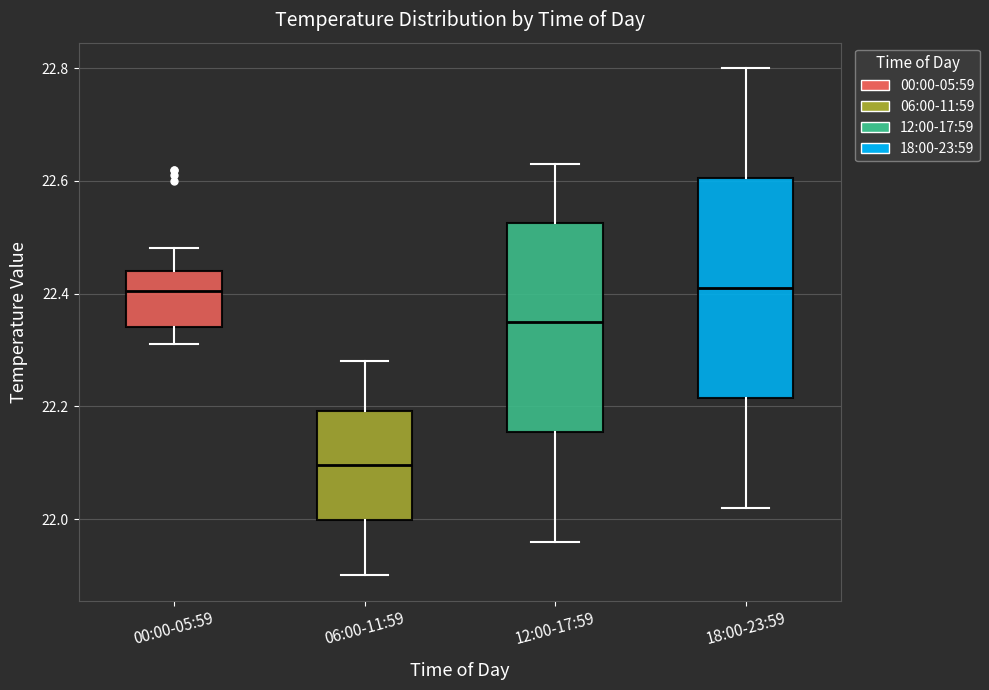

Which box is the tallest, from its lower edge to its upper edge?

18:00-23:59